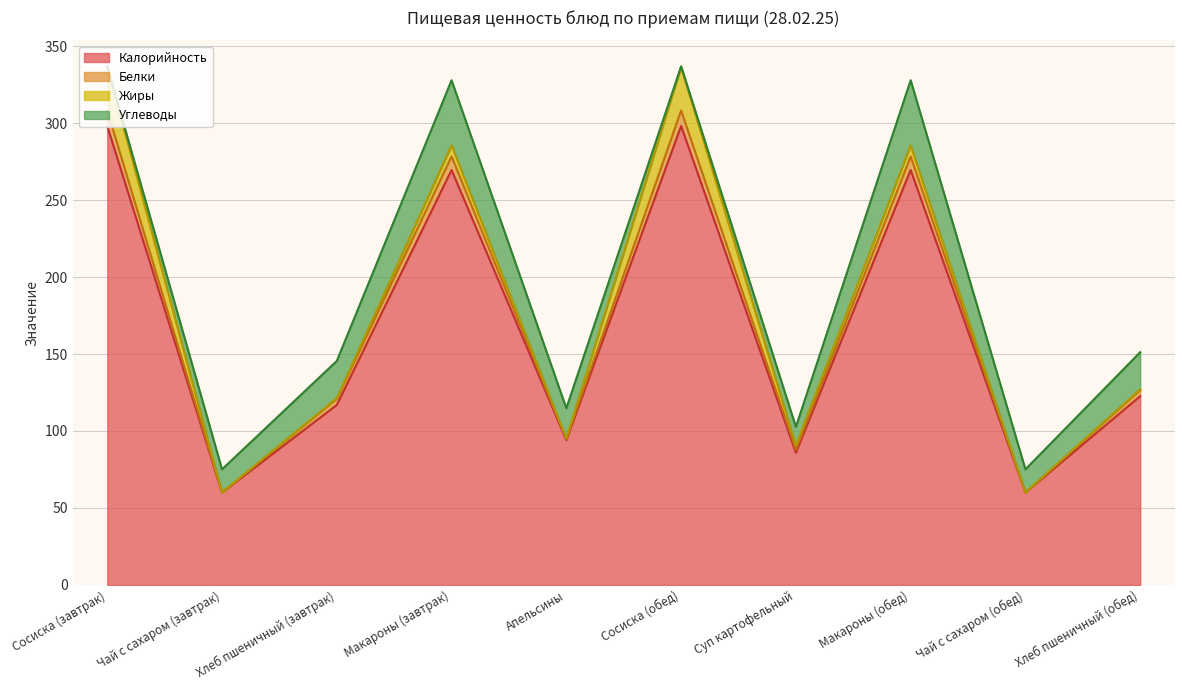

What is the highest value of the Белки series?

308.2